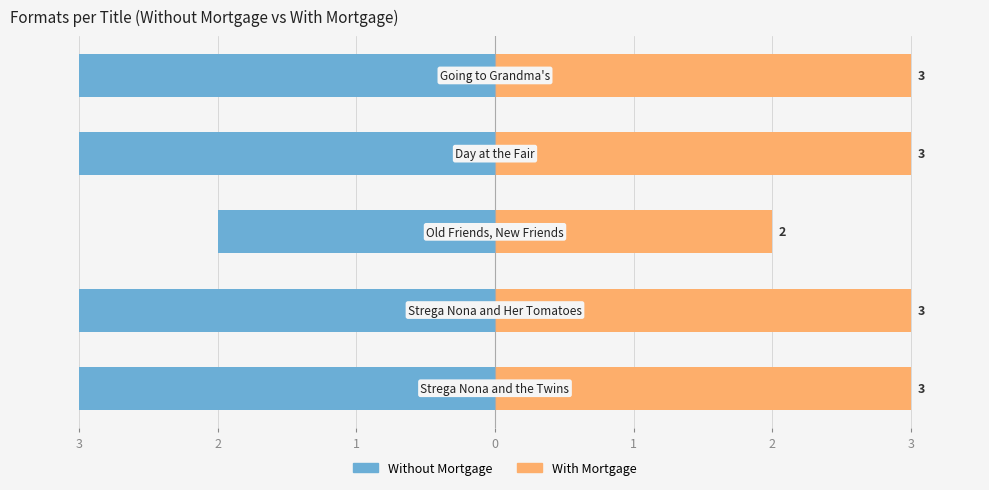

How many bars are there in total?

10